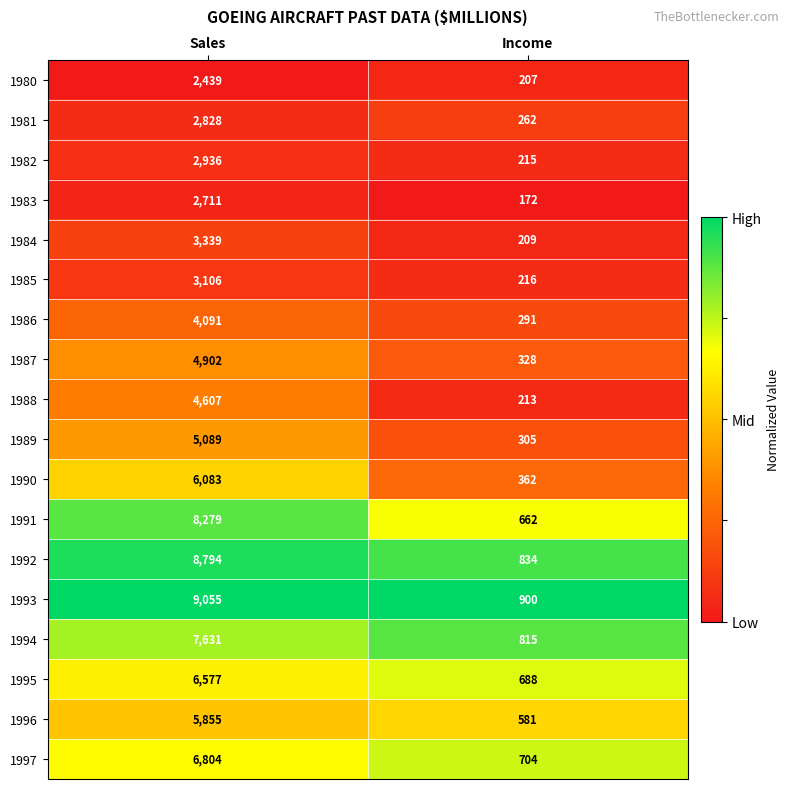

List the series in order of their peak value, lowest first.

1980, 1983, 1981, 1982, 1985, 1984, 1986, 1988, 1987, 1989, 1996, 1990, 1995, 1997, 1994, 1991, 1992, 1993